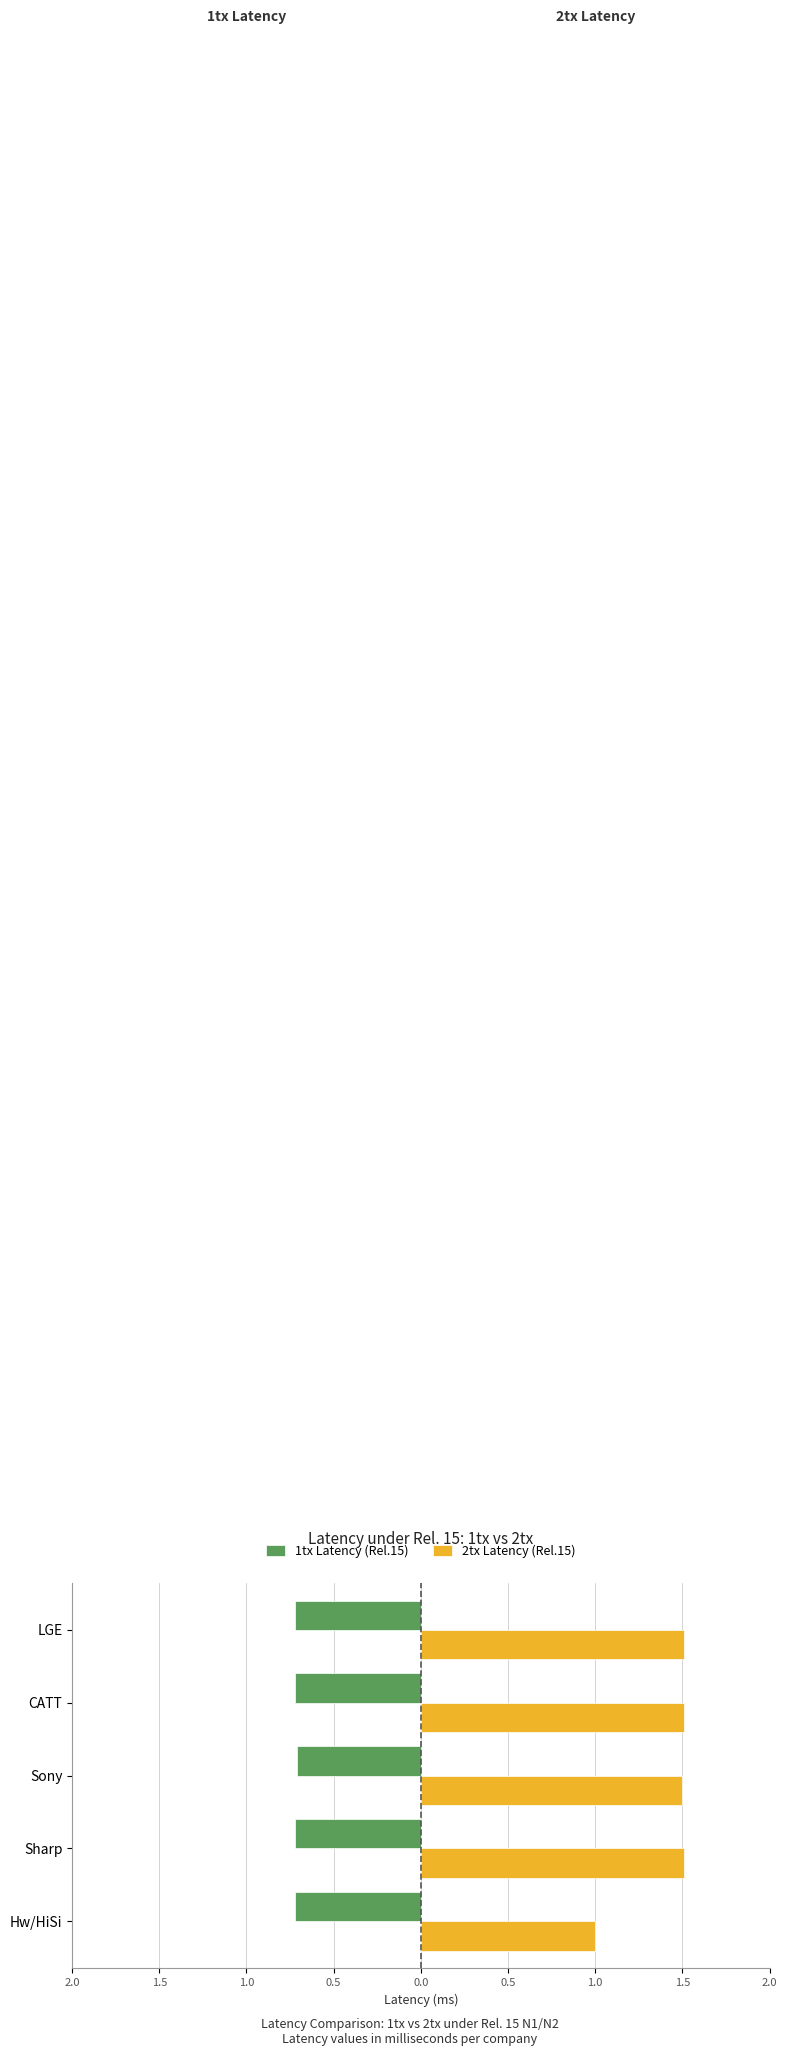

What are all the series names shown in the legend?

1tx Latency (Rel.15), 2tx Latency (Rel.15)